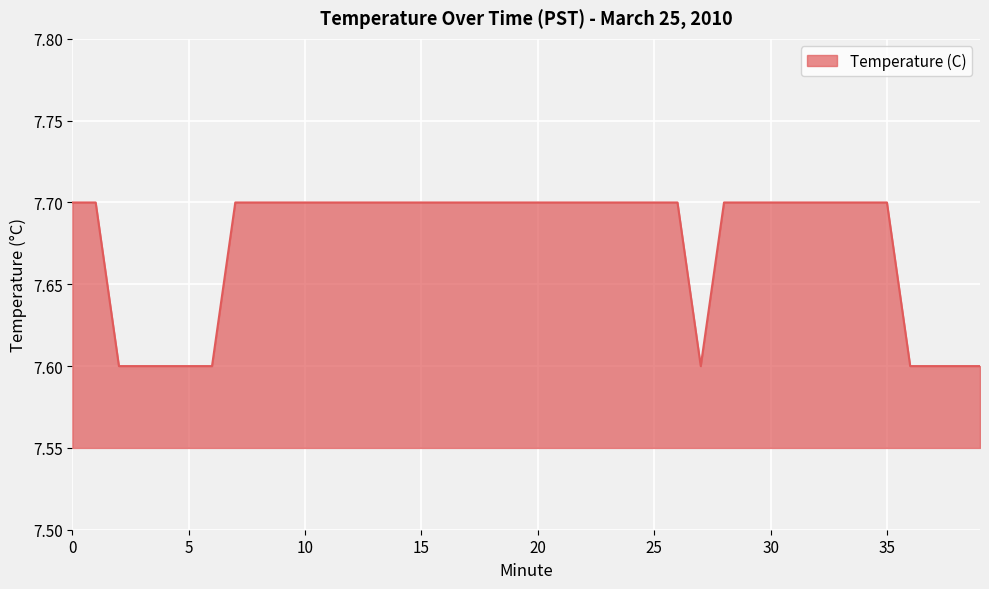

What is the maximum value shown in the chart?

7.7